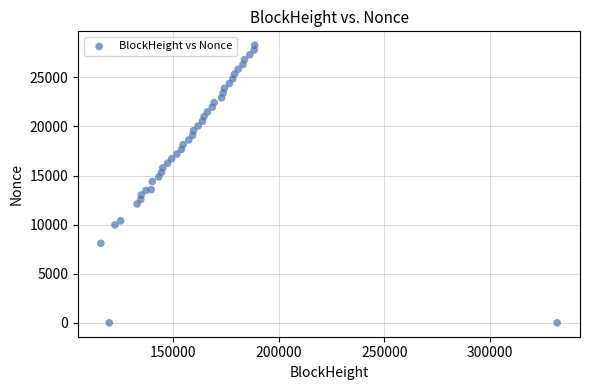

What is the range of Y values (max minus min)?

28270